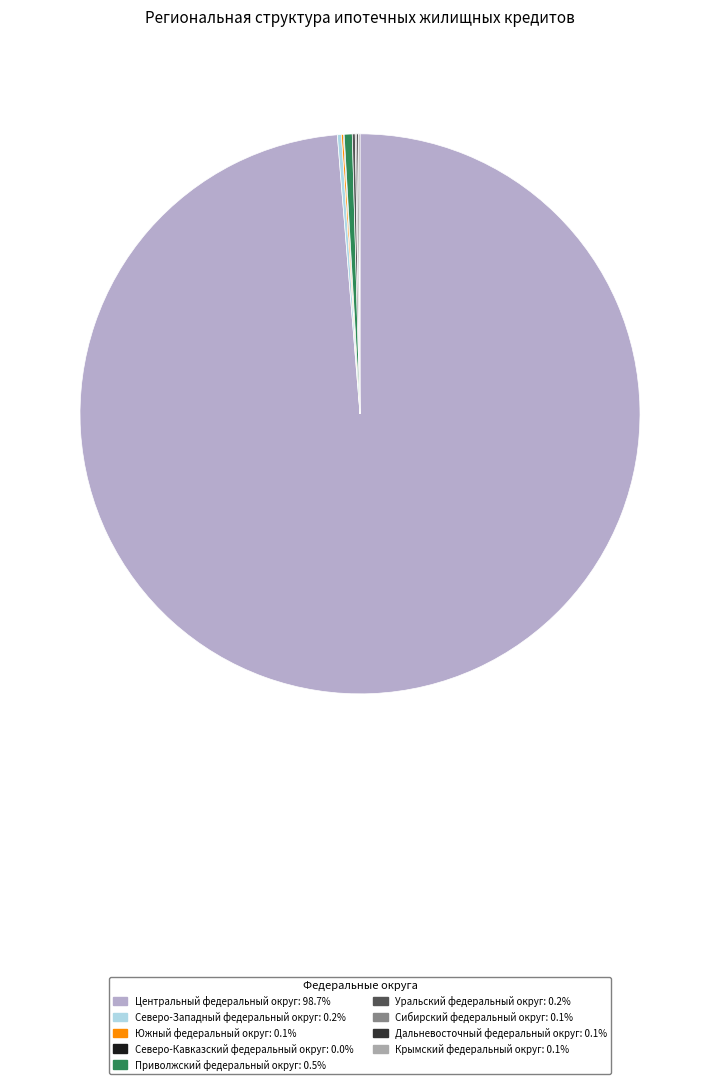

The Сибирский федеральный округ slice represents 0% of the pie. True or false?

True